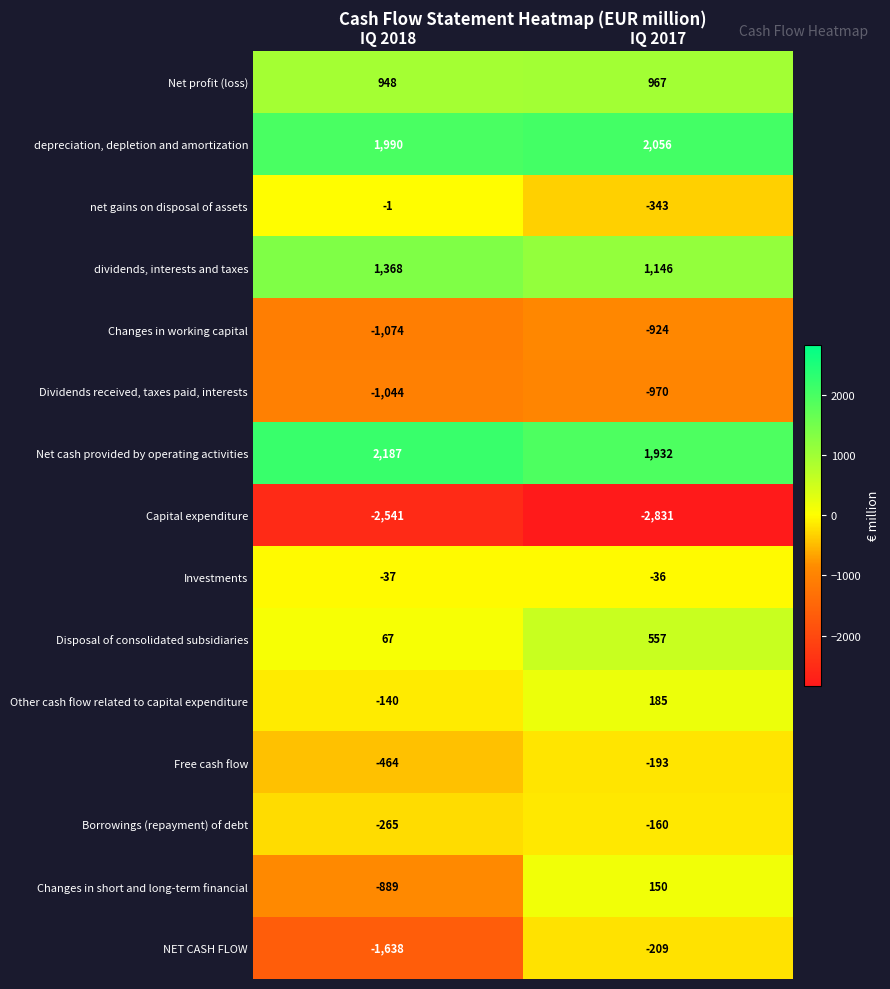

What is the minimum value shown in the chart?

-2831